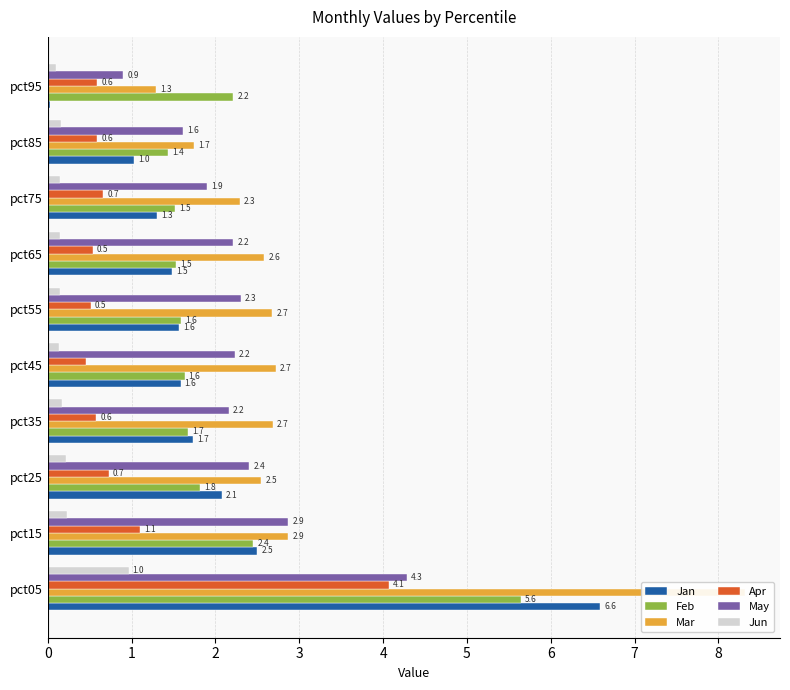

What is the difference between the May values at pct65 and pct15?

0.7